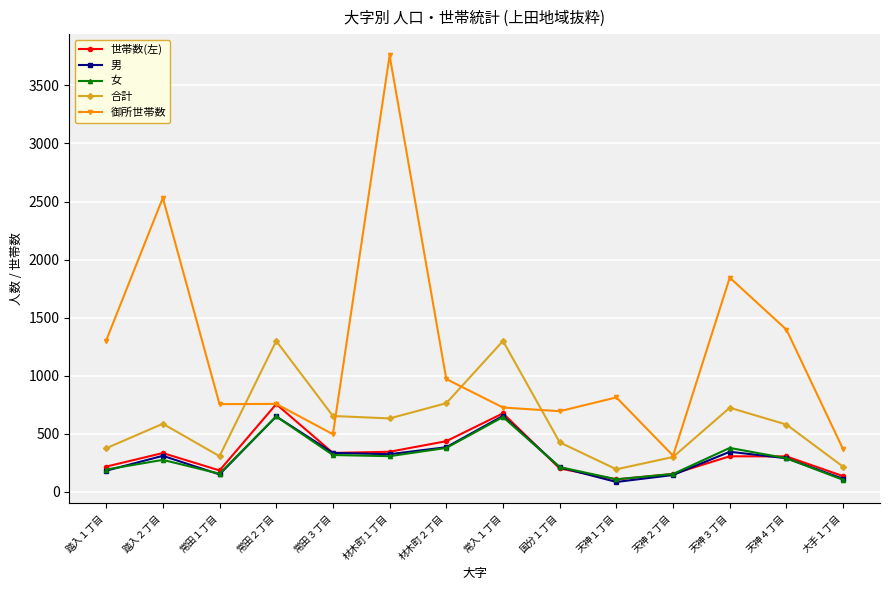

Which series has the widest spread of values?

御所世帯数